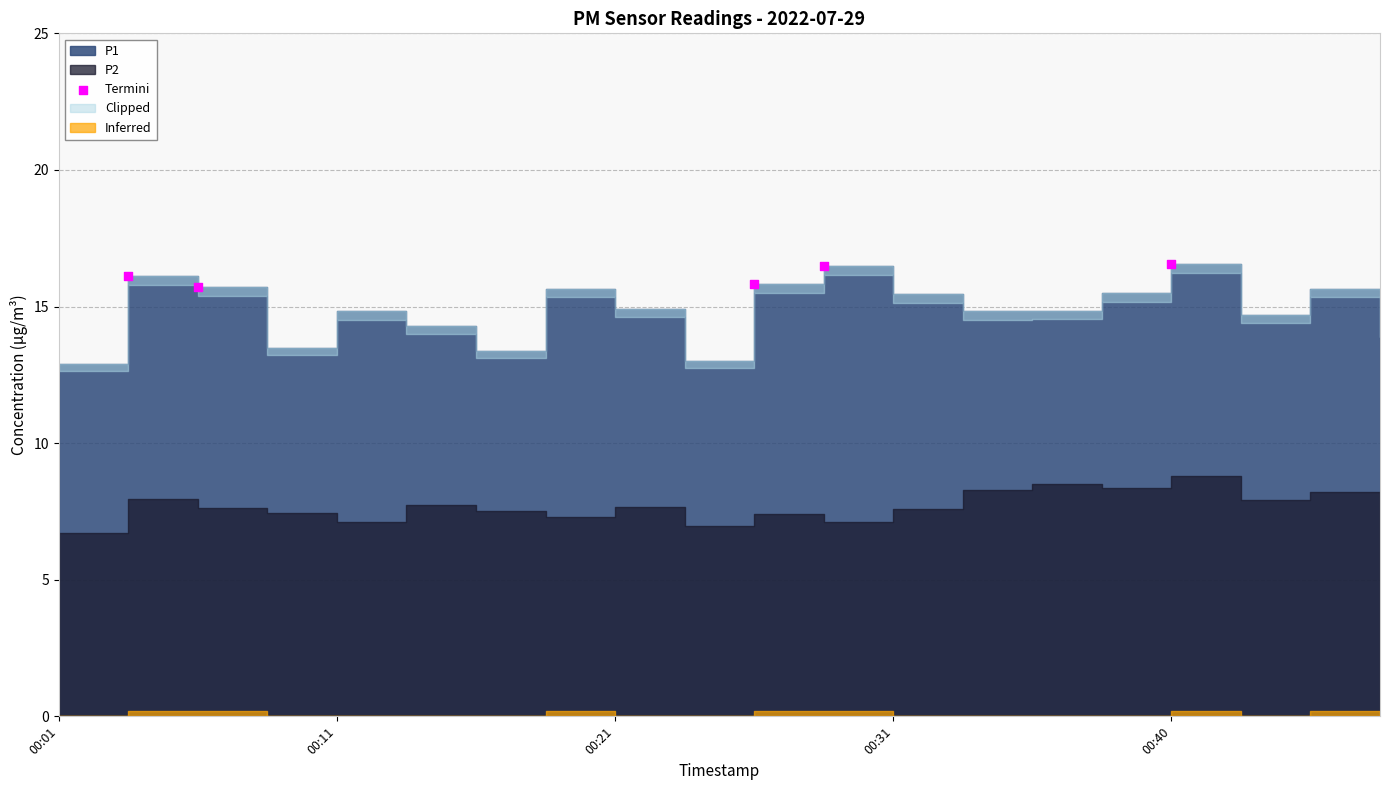

What is the average X value?

8.0